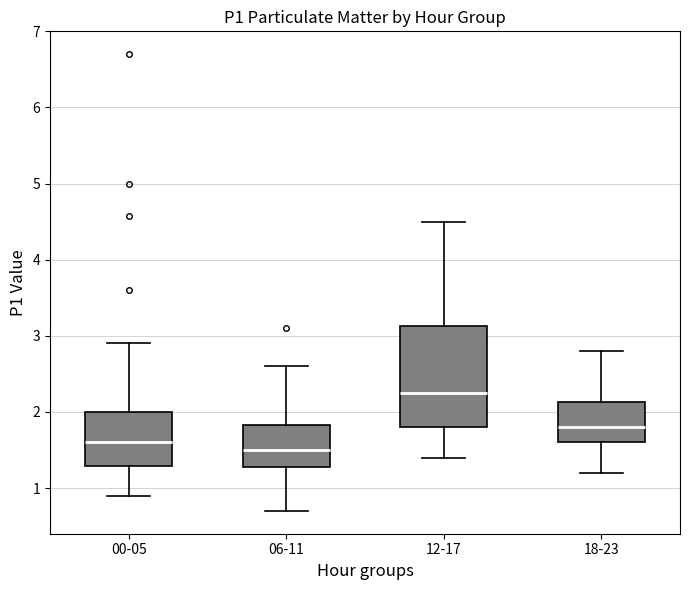

Reading left to right, read every box against the y-axis: the position of its median line, the range the box covers, and the ends of its whiskers. The values are not printed on the chart, so give them approximately, as read against the axis.

00-05: median 1.6, box 1.3 to 2.0, whiskers 0.9 to 2.9
06-11: median 1.5, box 1.3 to 1.8, whiskers 0.7 to 2.6
12-17: median 2.3, box 1.8 to 3.1, whiskers 1.4 to 4.5
18-23: median 1.8, box 1.6 to 2.1, whiskers 1.2 to 2.8